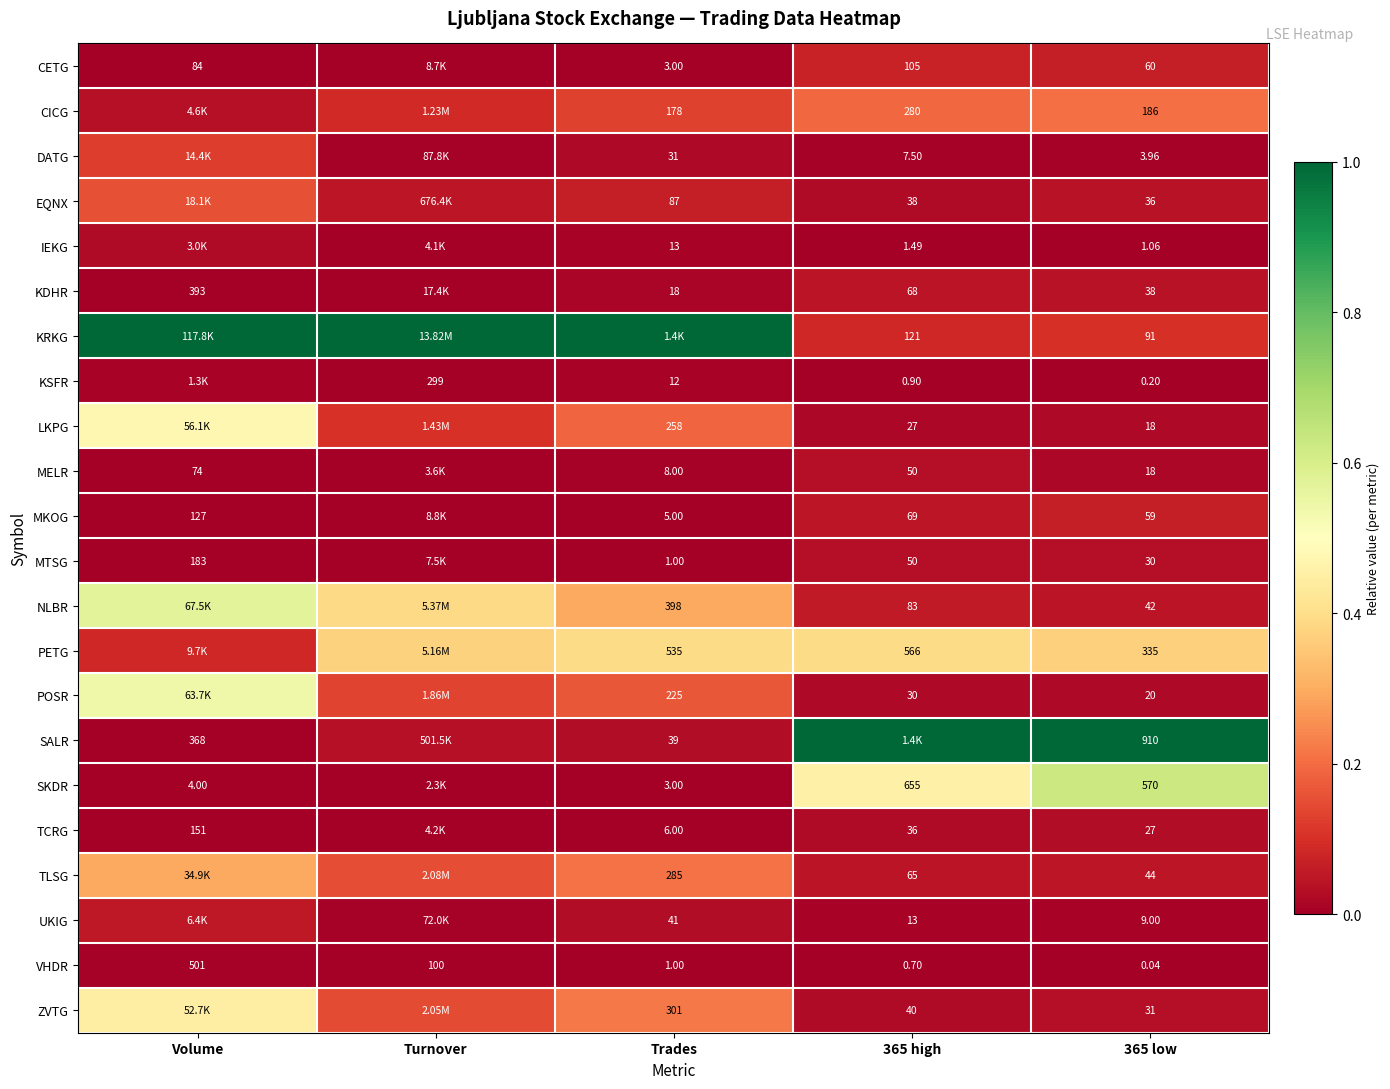

Is it true that IEKG equals 0.0 at 365 high?

False